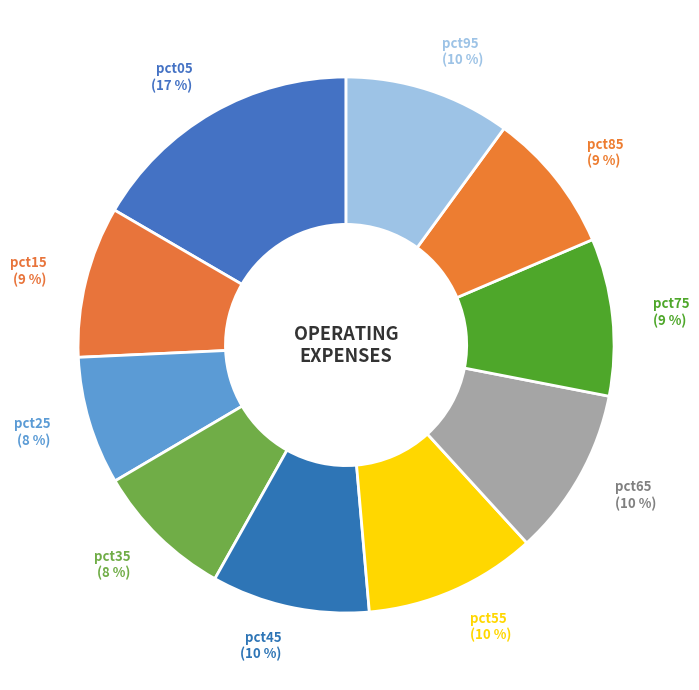

What percentage is the pct75 slice, to the nearest percent?

9%